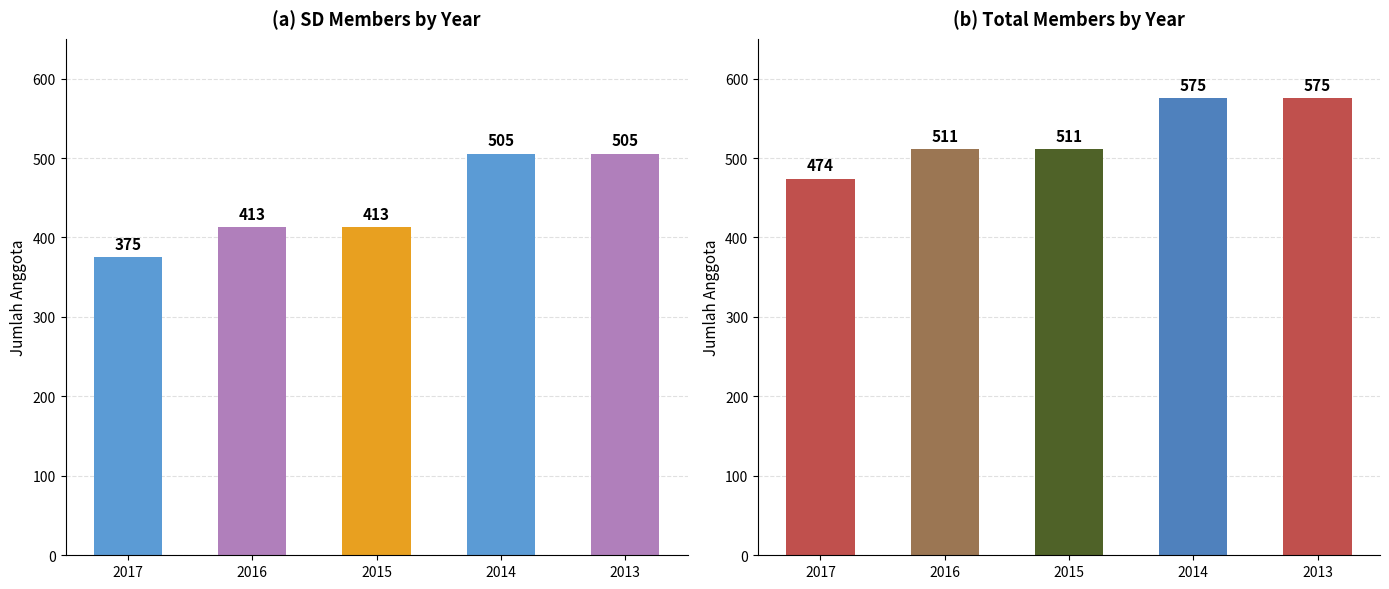

What is the value of the SD bar at the 1st from the left?

375